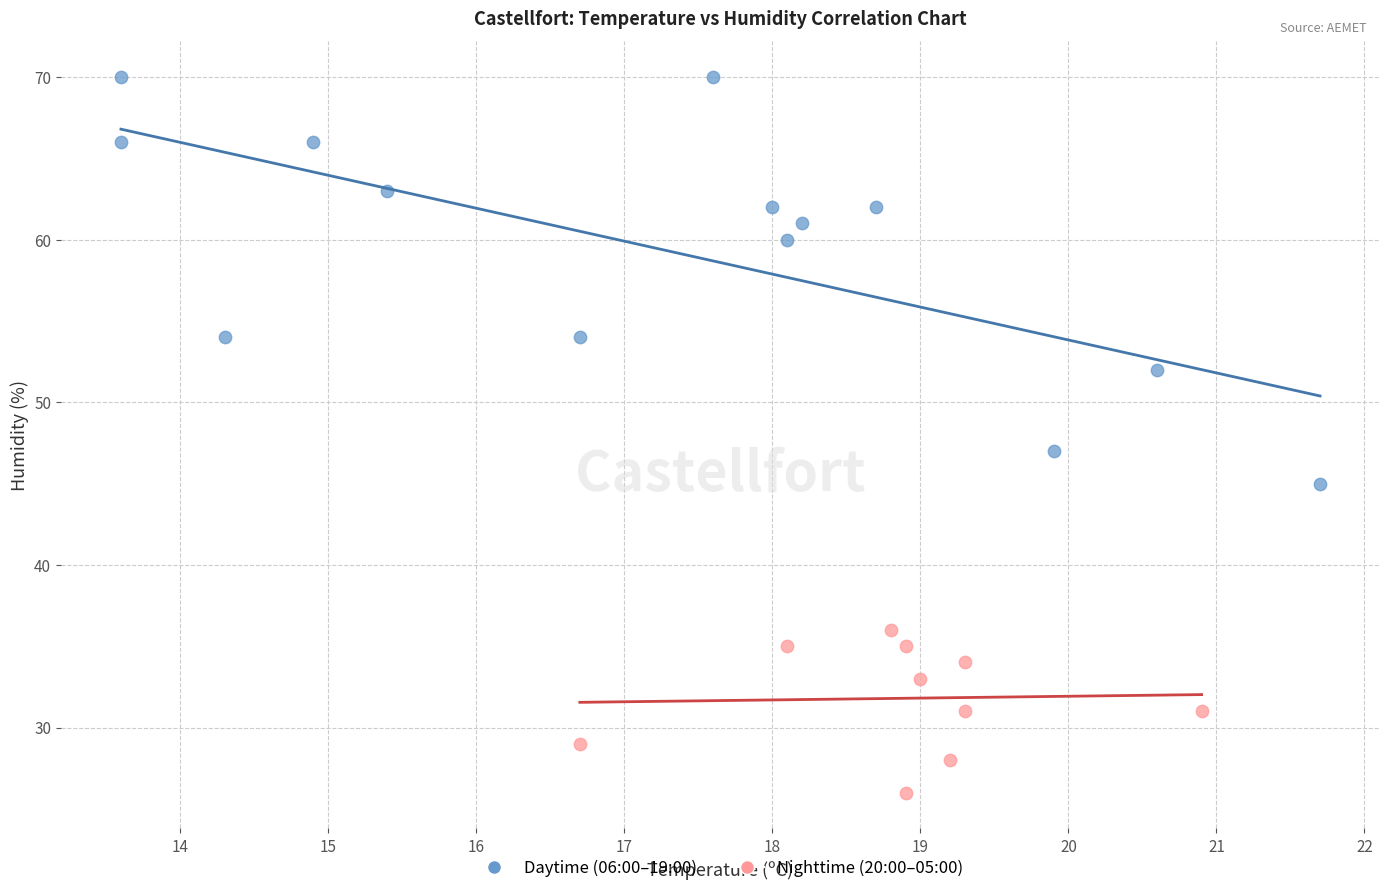

Which series contains the lowest Y value?

Nighttime (20:00–05:00)